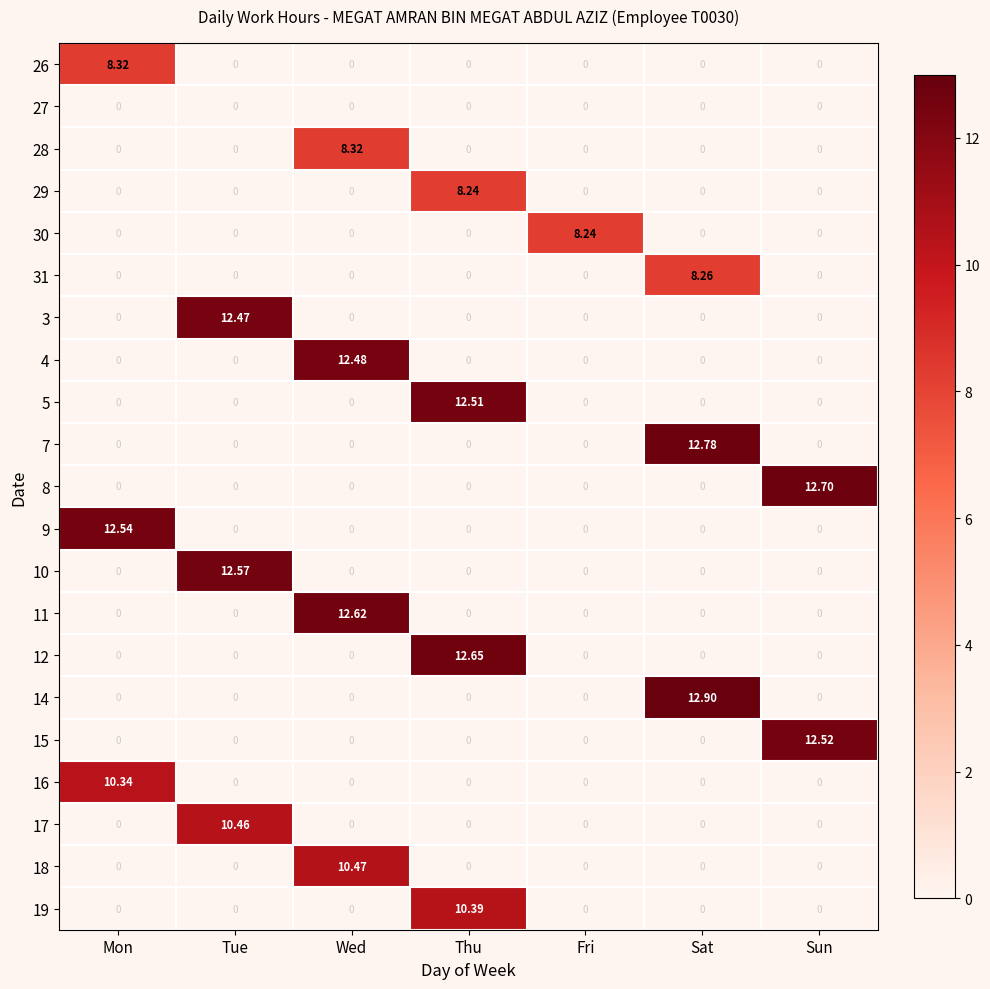

Which label corresponds to the largest value in the chart?

Sat